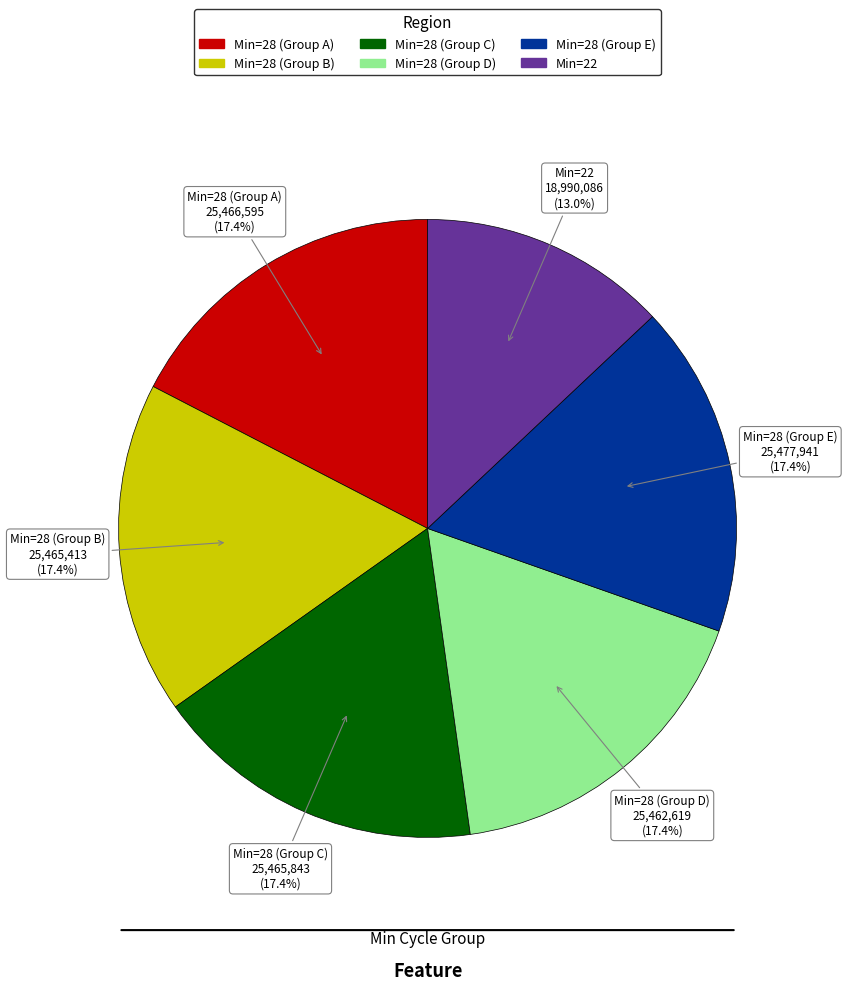

Is there any slice that represents more than half of the pie?

No